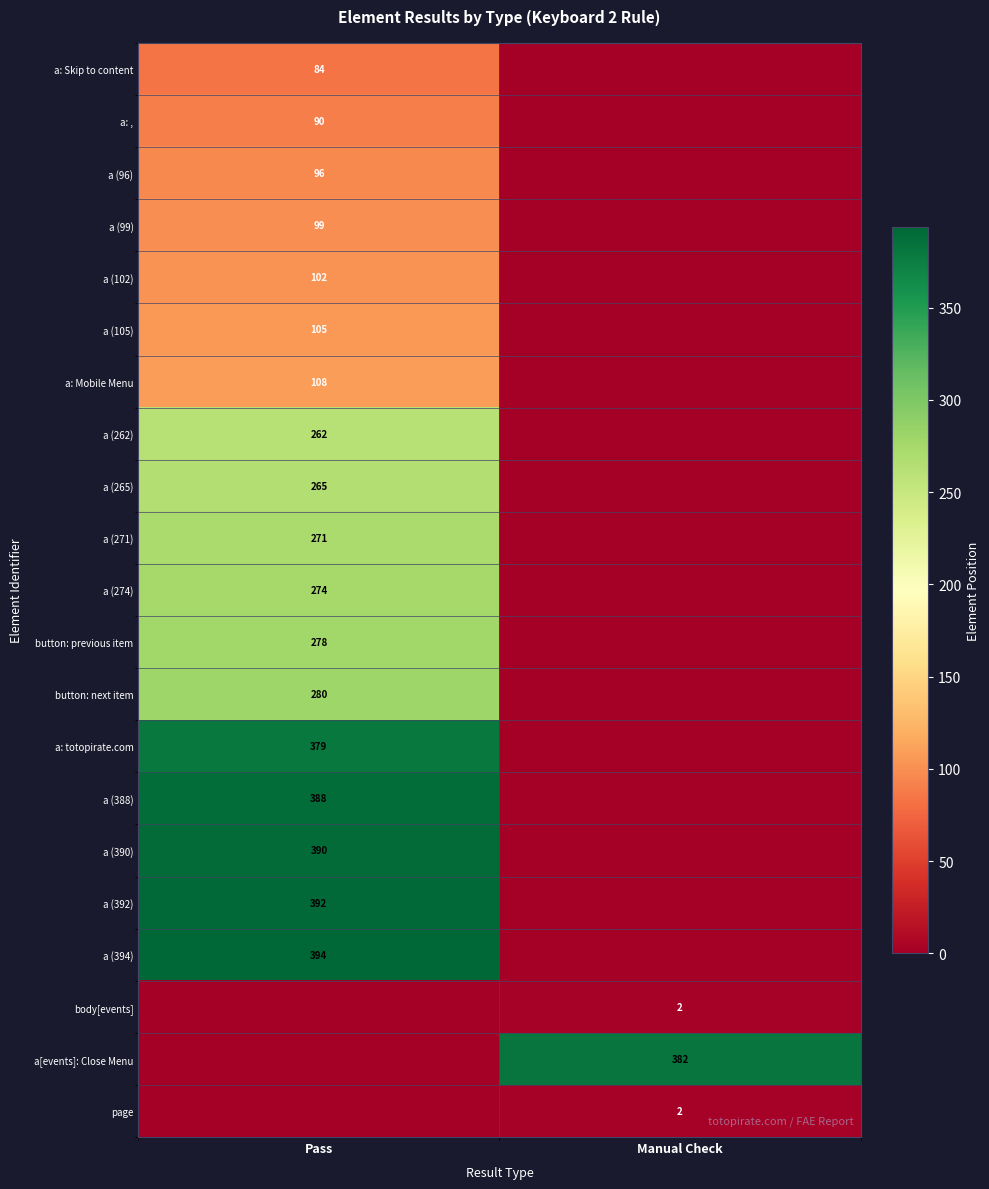

How many data points does each series have?

2